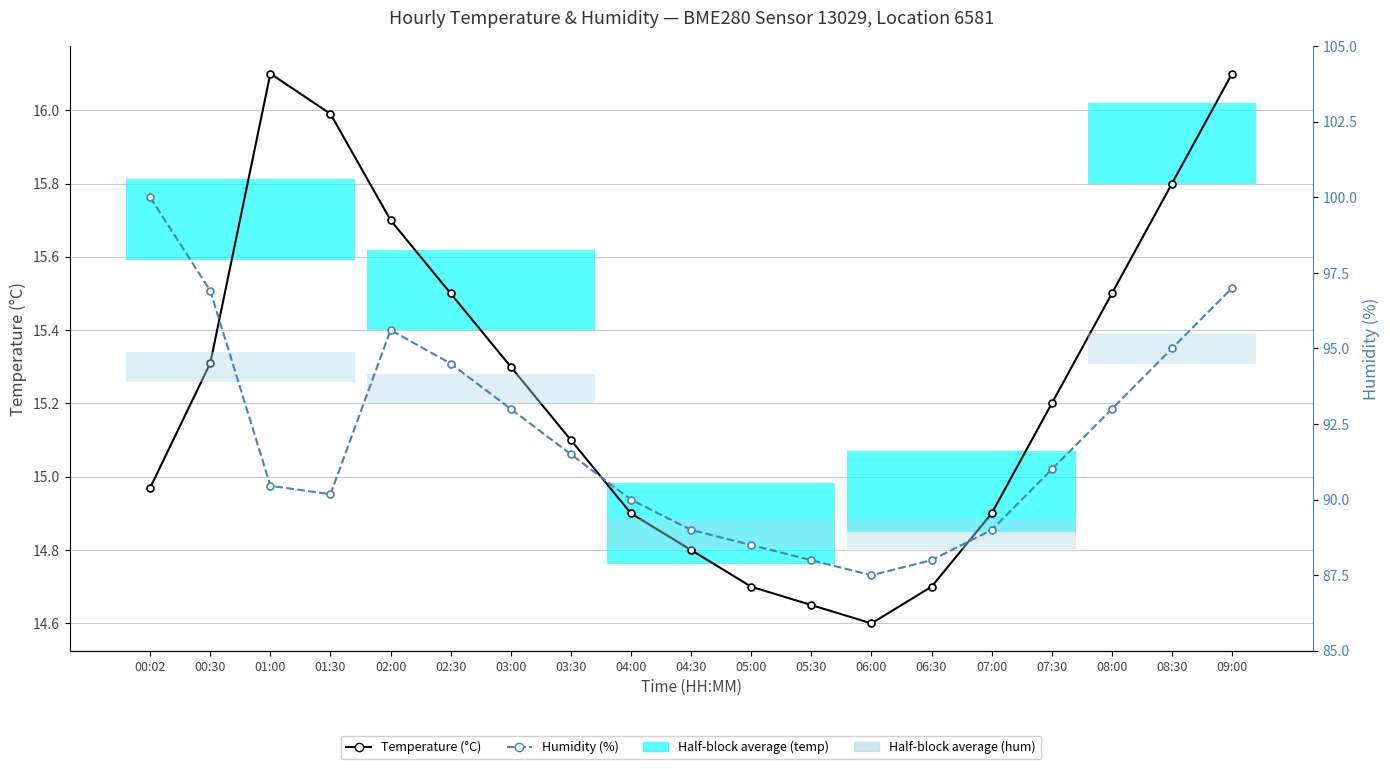

Which series has the largest total across all categories?

Humidity (%)